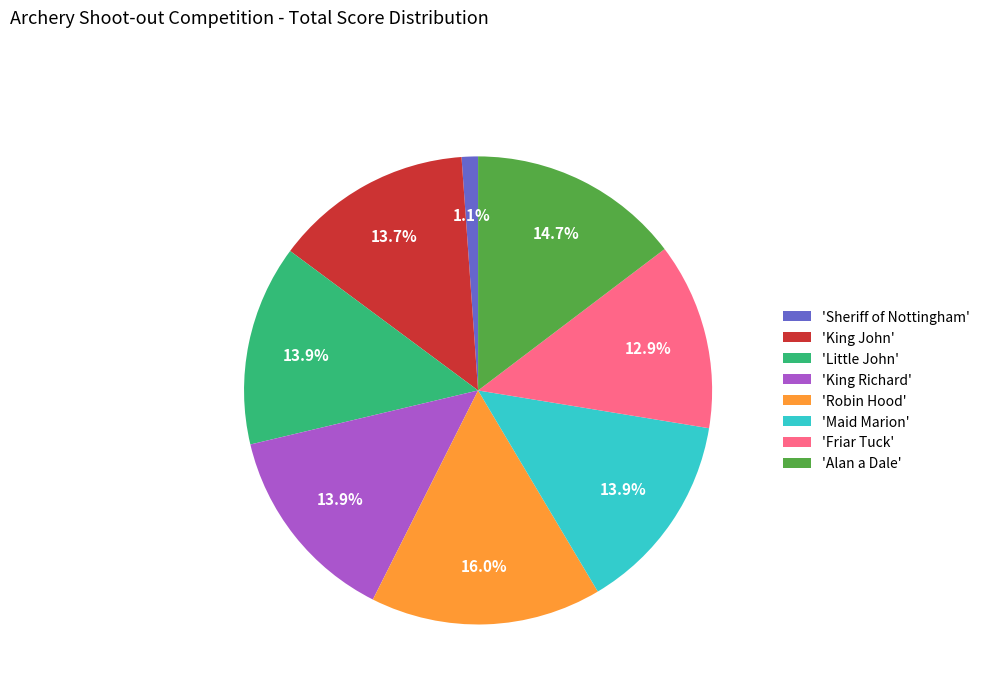

Is there a majority slice in this chart?

No